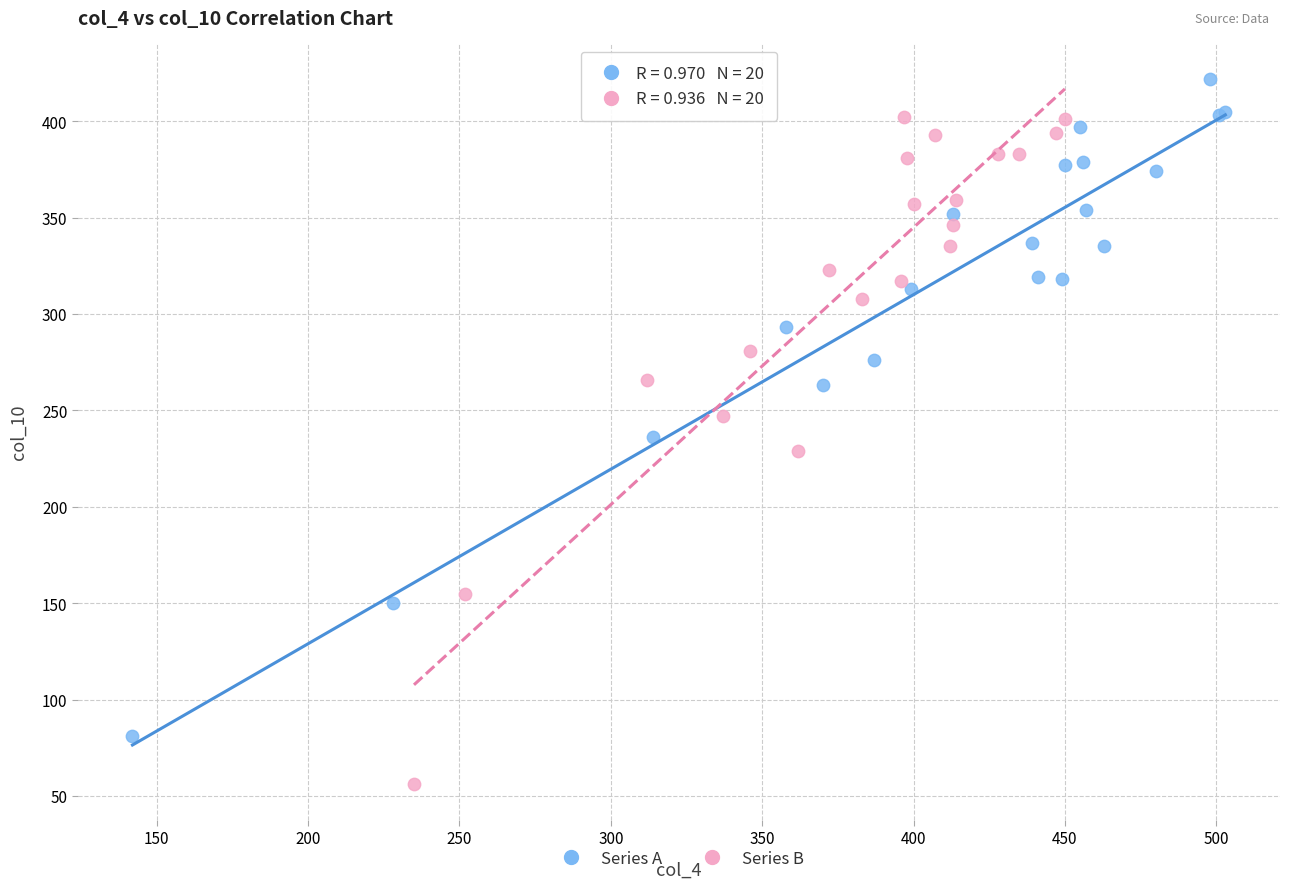

Which series contains the highest Y value?

Series A